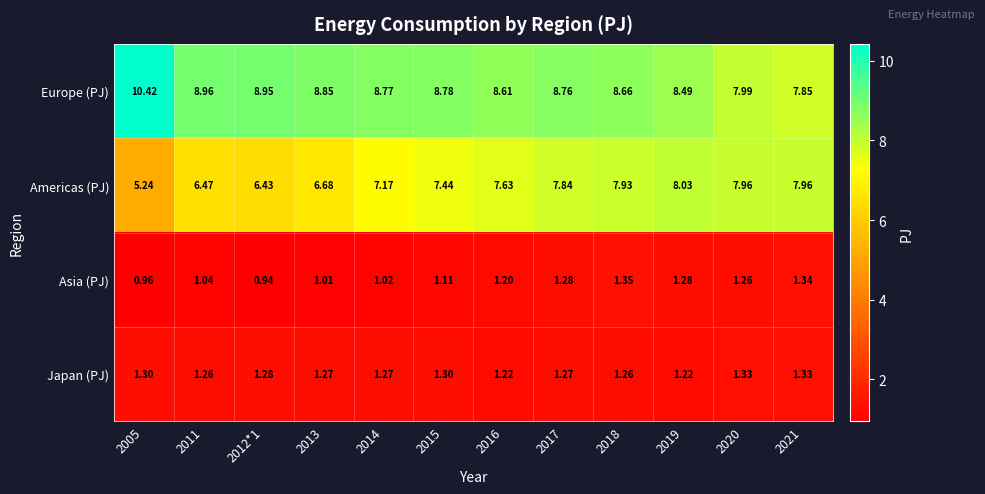

Is the value of Americas (PJ) at 2019 greater than the value of Japan (PJ) at 2011?

Yes